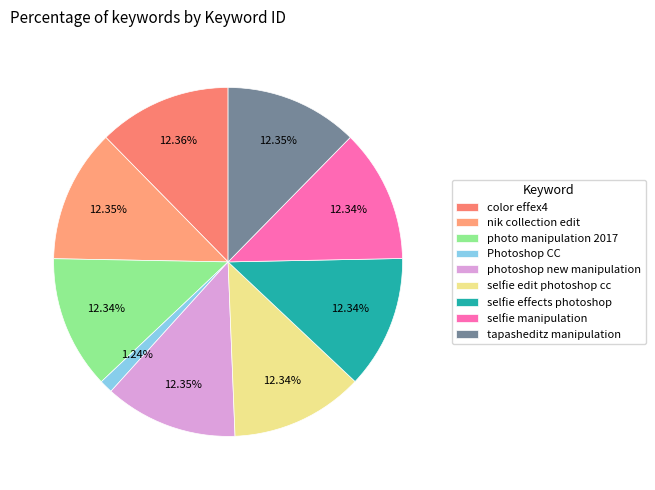

The color effex4 slice represents 27% of the pie. True or false?

False